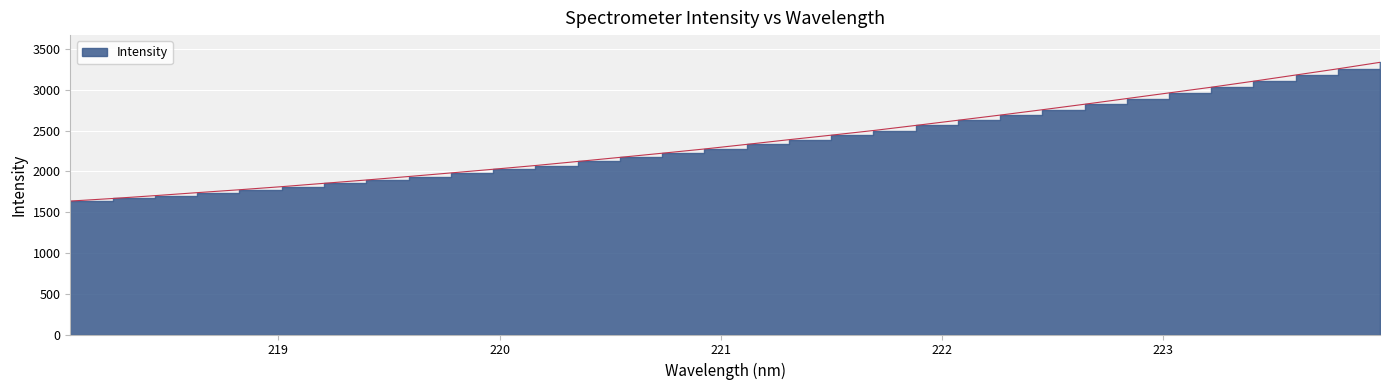

What position from the right is 218.0596?

32